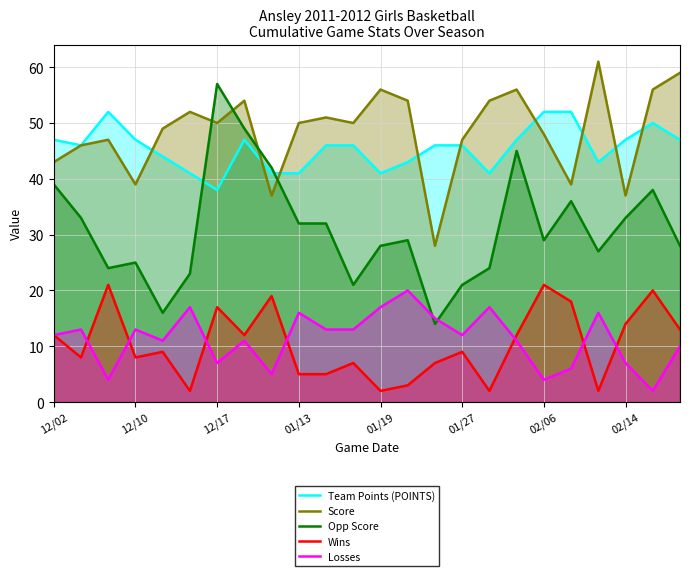

At which category does Opp Score reach its first local peak?

12/10